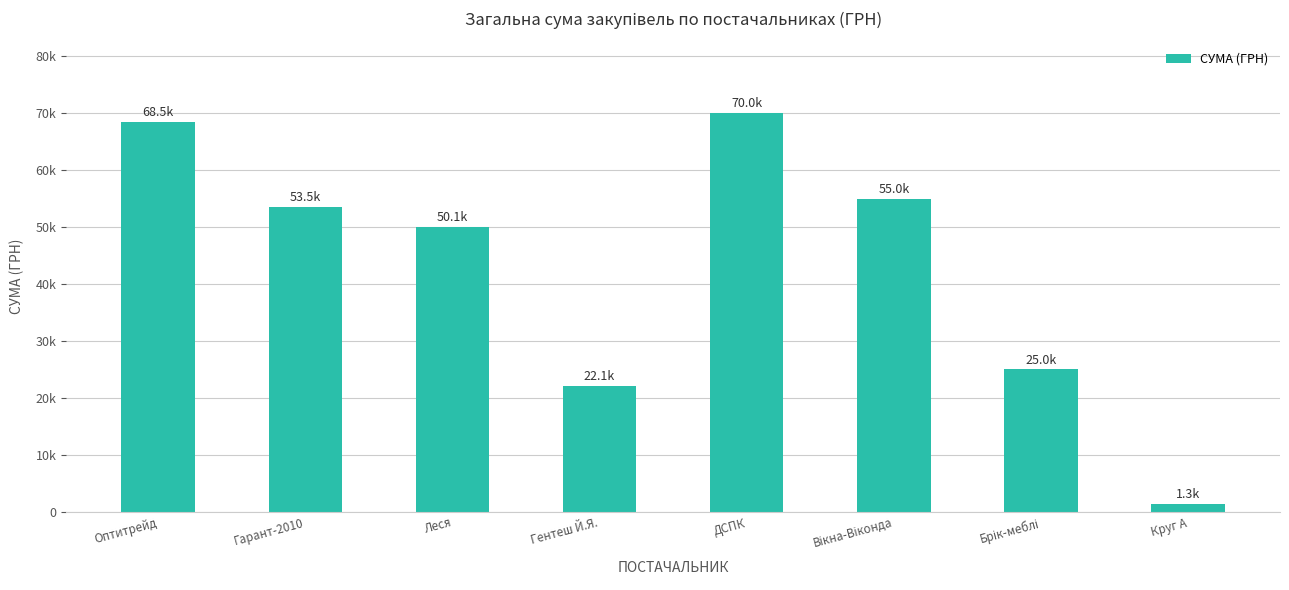

What is the difference between the values at Гарант-2010 and Вікна-Віконда?

1454.2